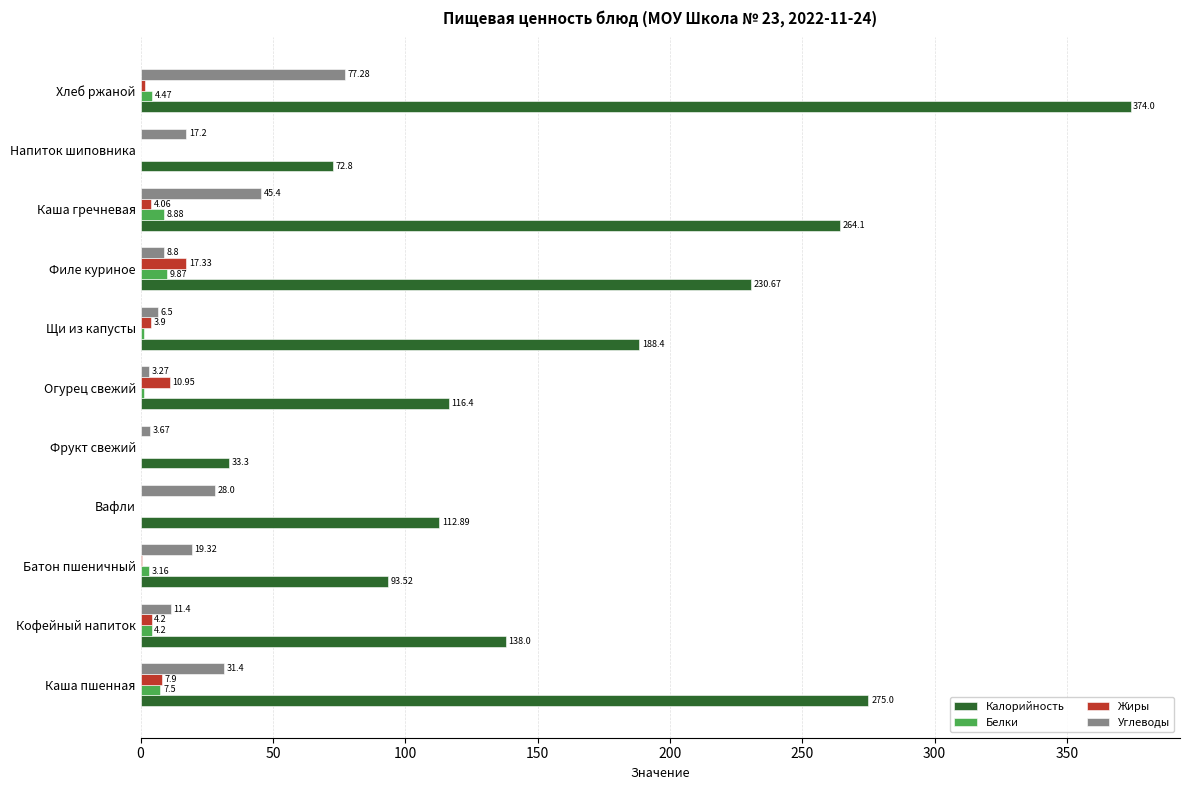

Is the value of Углеводы at Хлеб ржаной greater than the value of Белки at Фрукт свежий?

Yes